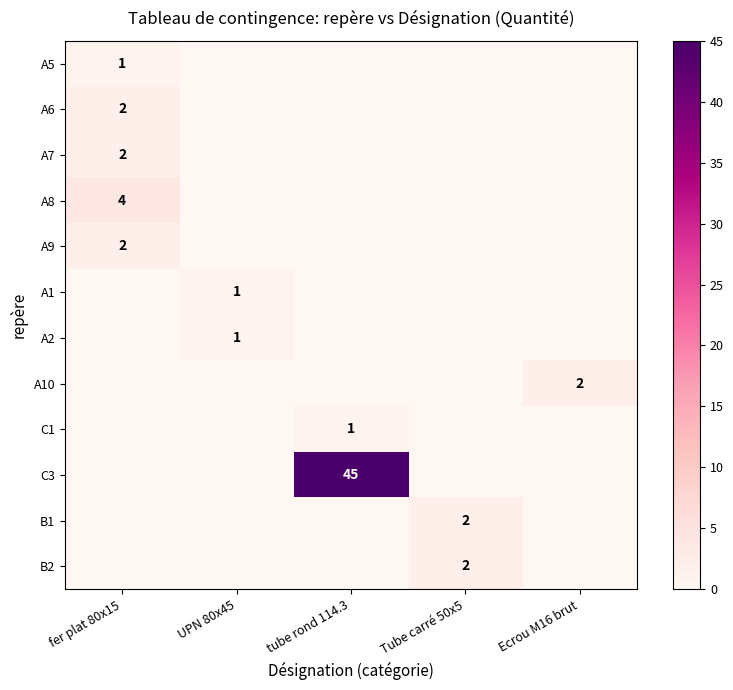

Count the A2 values in the range 0 to 1.

5